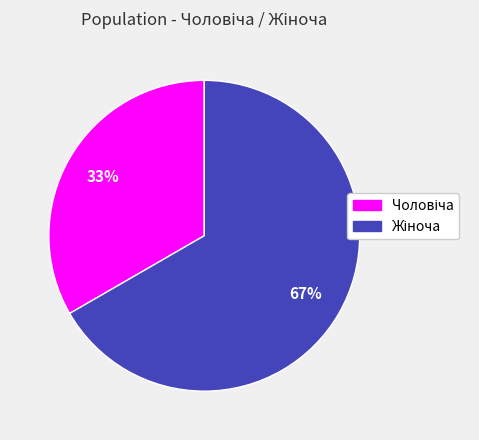

Is there any slice that represents more than half of the pie?

Yes